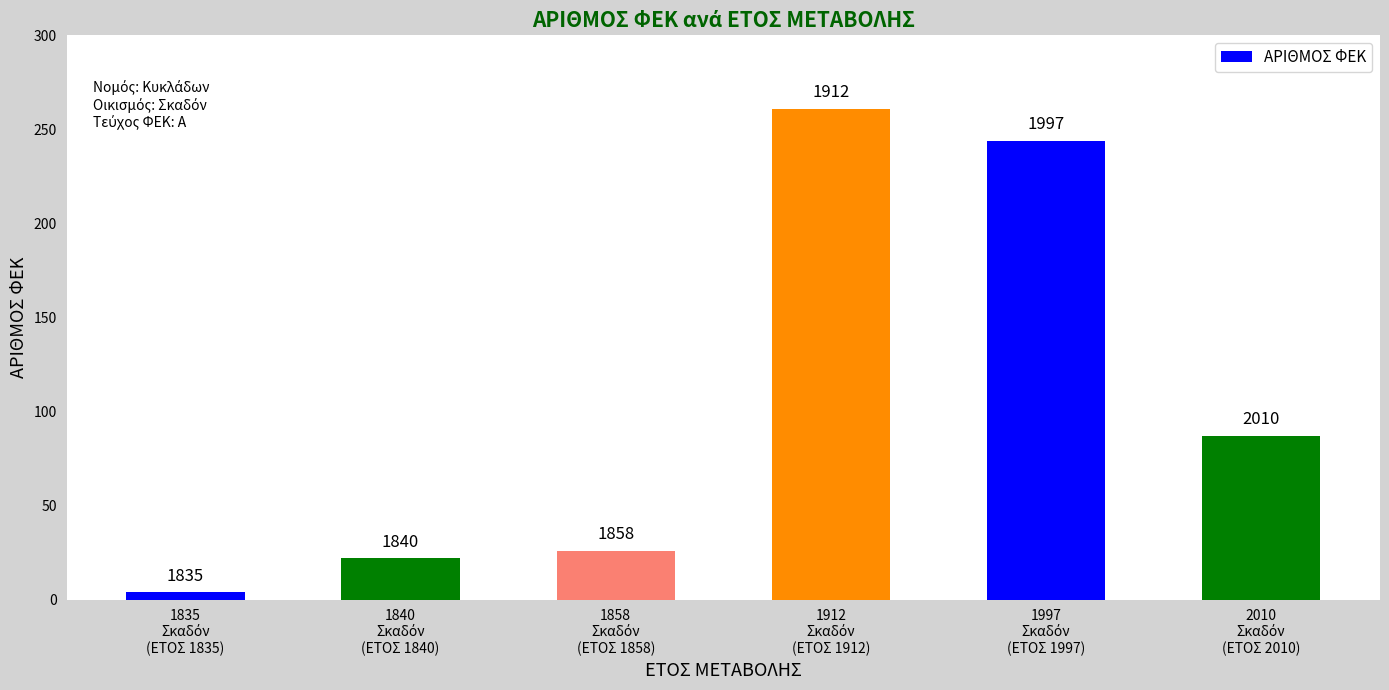

Rank the categories by value from lowest to highest.

1835
Σκαδόν
(ΕΤΟΣ 1835), 1840
Σκαδόν
(ΕΤΟΣ 1840), 1858
Σκαδόν
(ΕΤΟΣ 1858), 2010
Σκαδόν
(ΕΤΟΣ 2010), 1997
Σκαδόν
(ΕΤΟΣ 1997), 1912
Σκαδόν
(ΕΤΟΣ 1912)